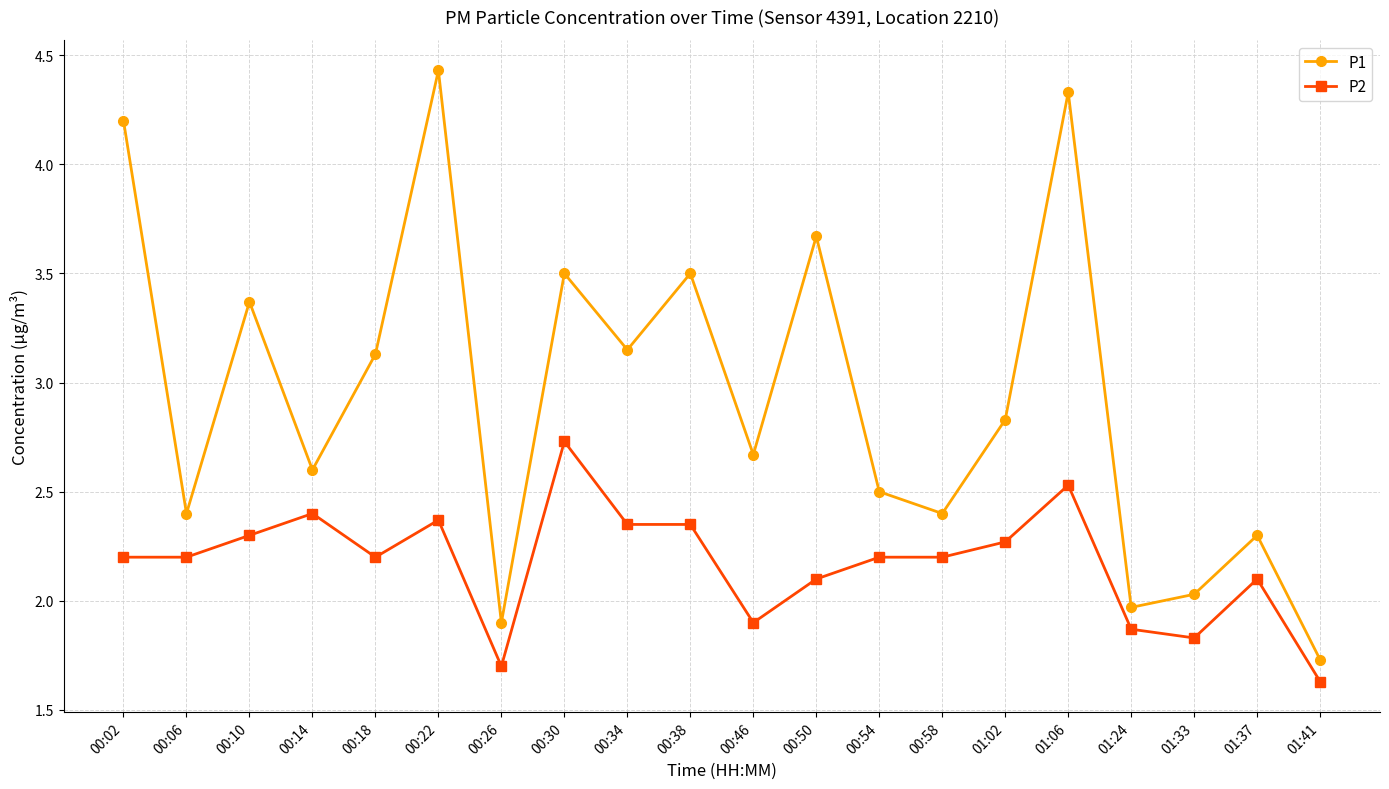

List the series in order of their overall mean, lowest first.

P2, P1